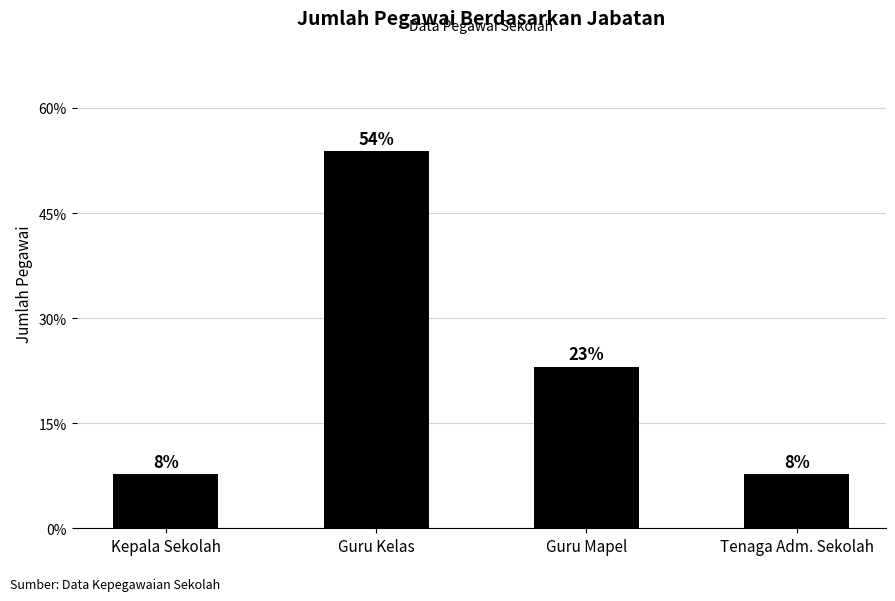

What is the sum of all values?

92.3